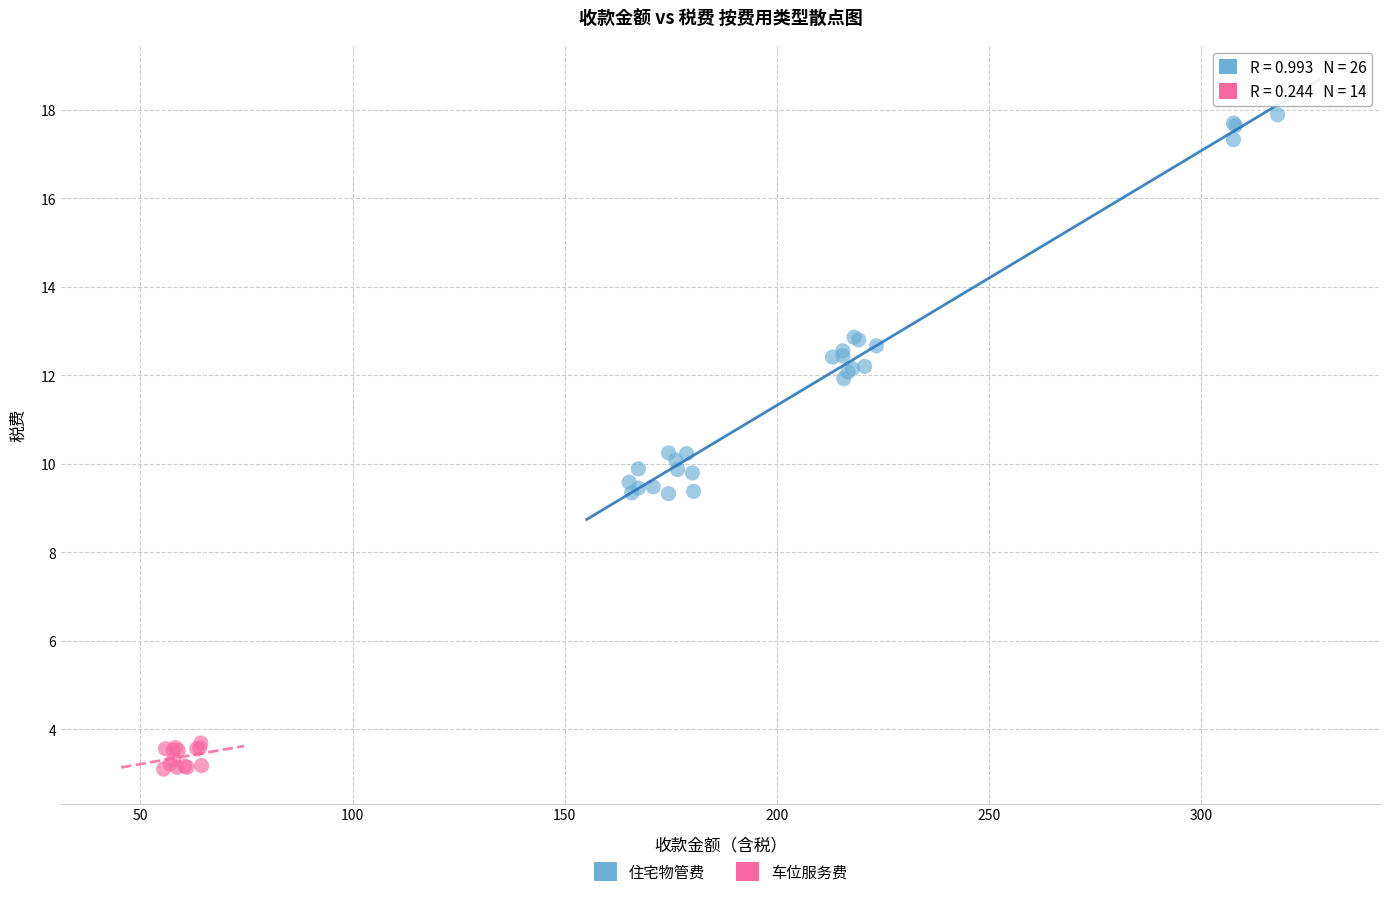

Which series contains the lowest Y value?

车位服务费